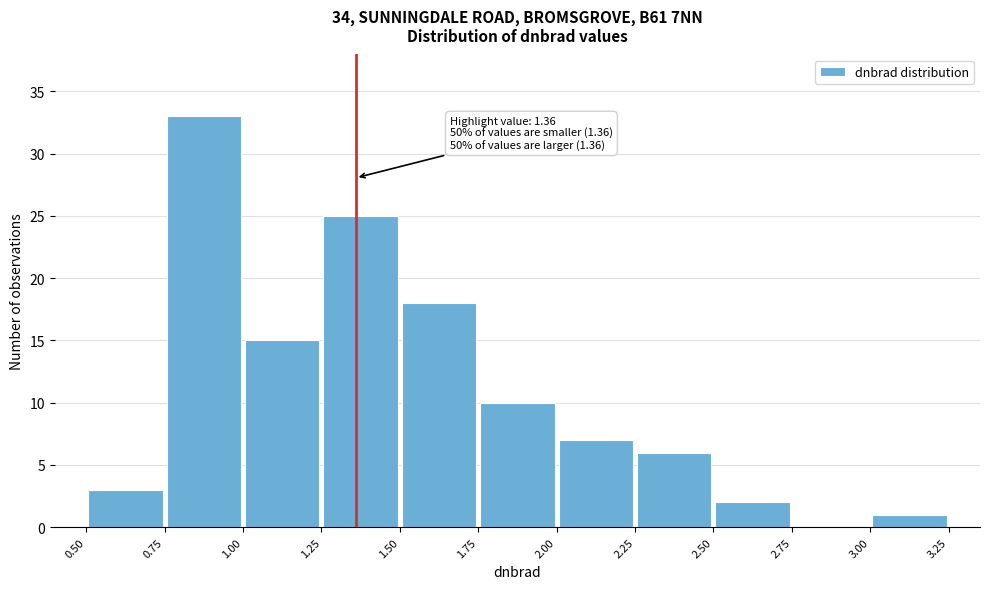

Over which range of the x-axis is the bar tallest?

0.75 to 1.00